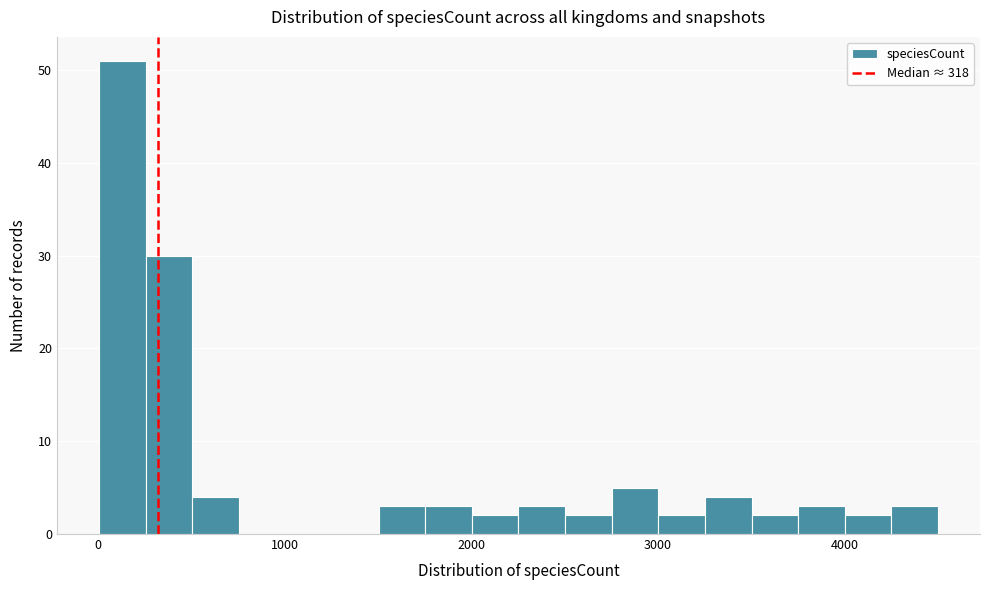

Around what value on the x-axis is the tallest bar? Give the approximate position of its centre, as read against the axis.

100